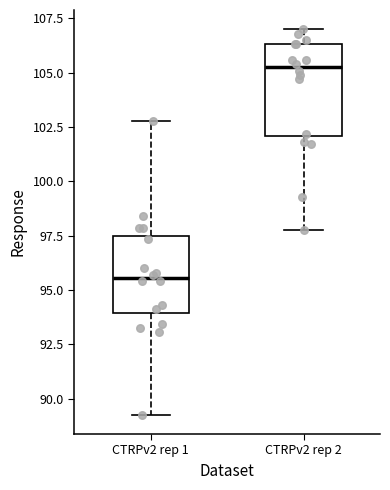

Where does the lower whisker of the box for CTRPv2 rep 2 end on the y-axis? The values are not printed on the chart, so give them approximately, as read against the axis.

98.0